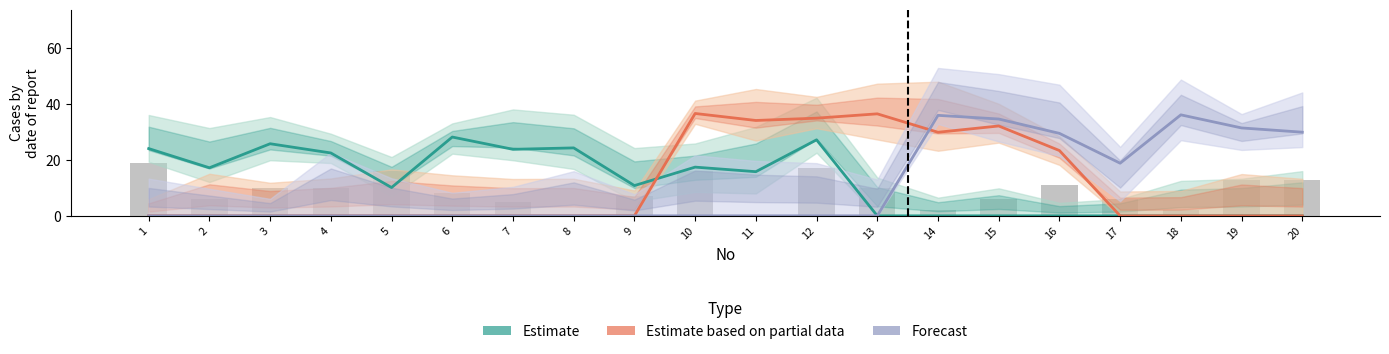

Between 13 and 8, which is larger?

8